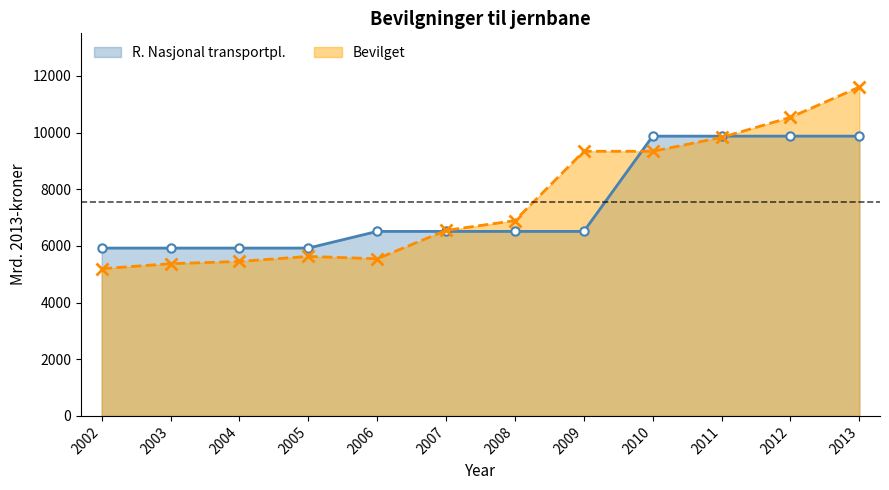

Does the chart have visible grid lines?

No